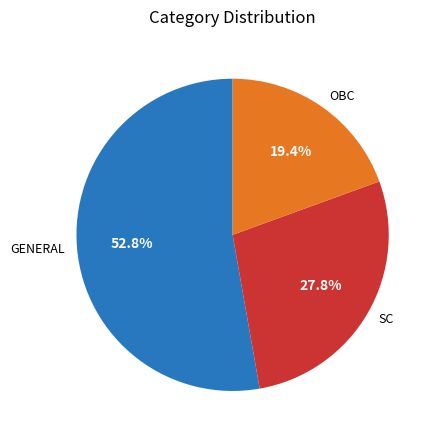

Between SC and GENERAL, which is larger?

GENERAL